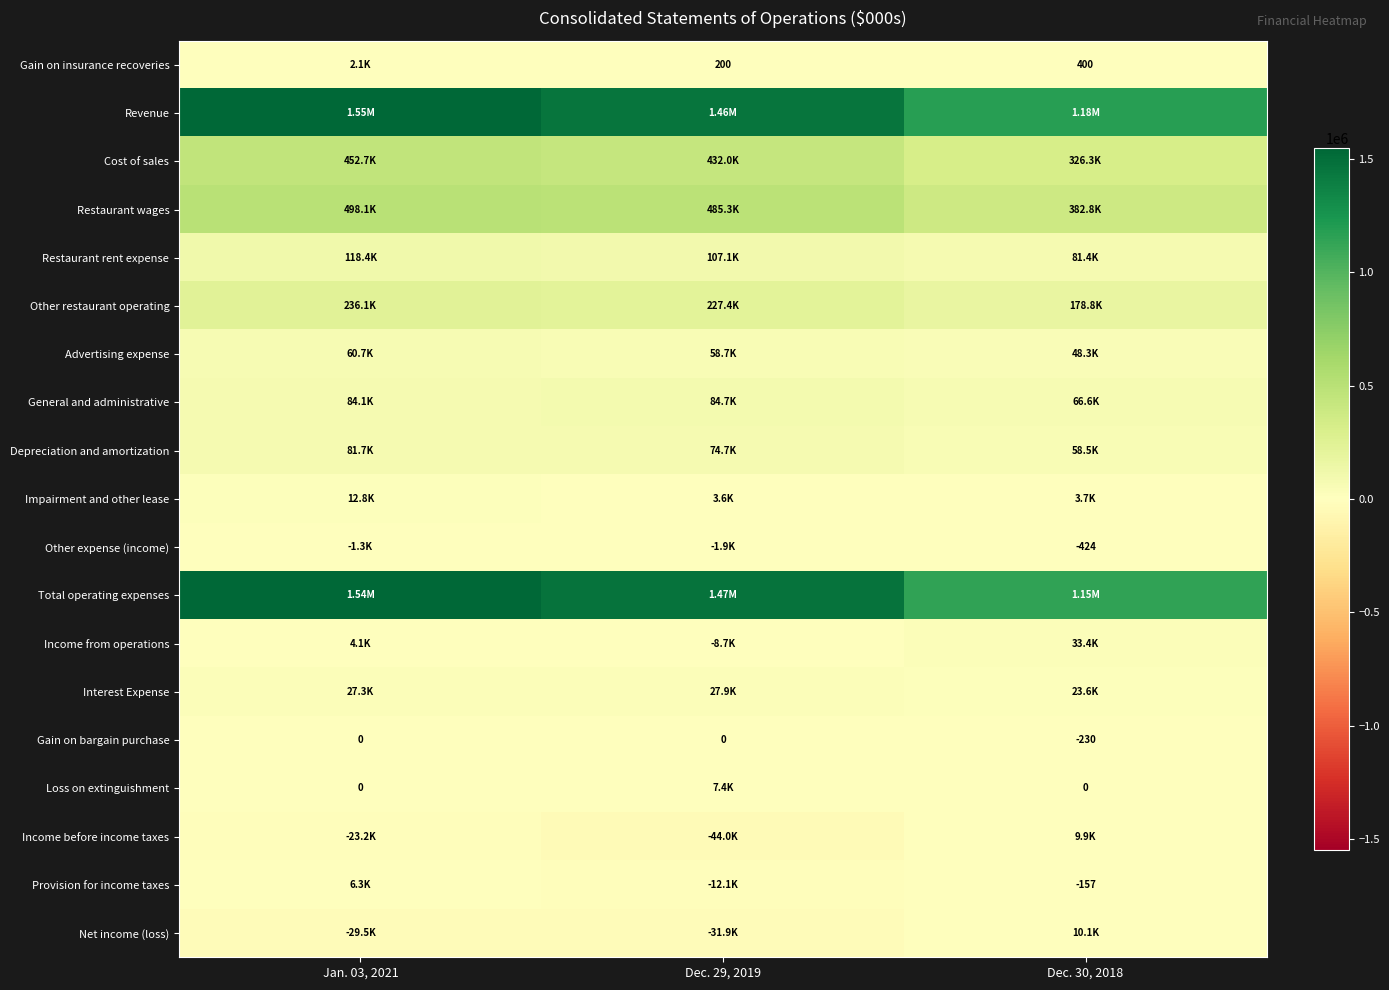

The Net income (loss) series shows -31919 at Dec. 29, 2019. True or false?

True